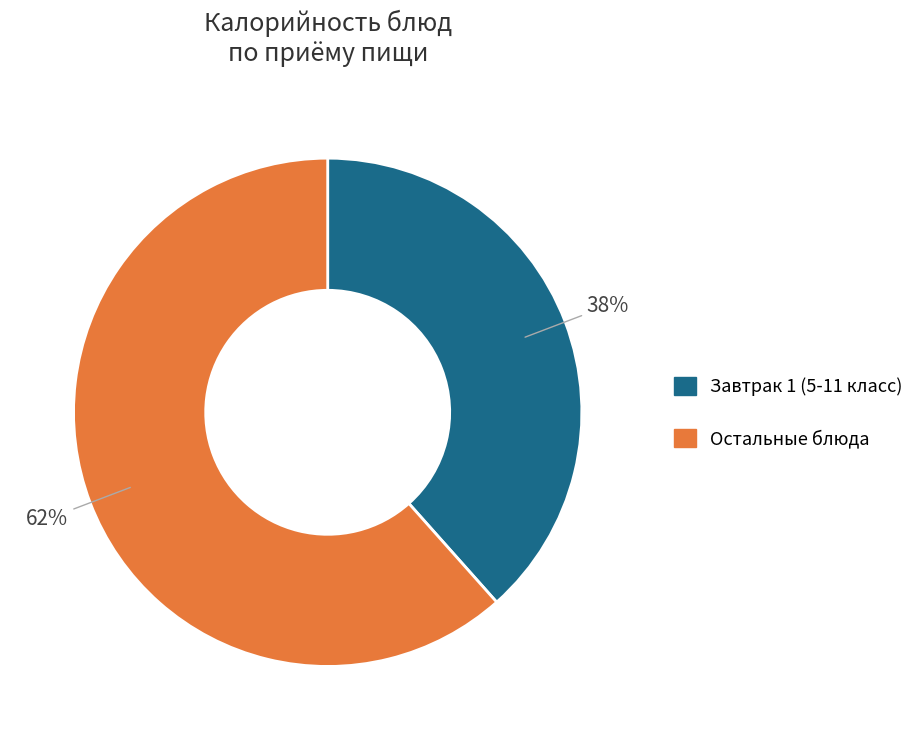

Is there a majority slice in this chart?

Yes